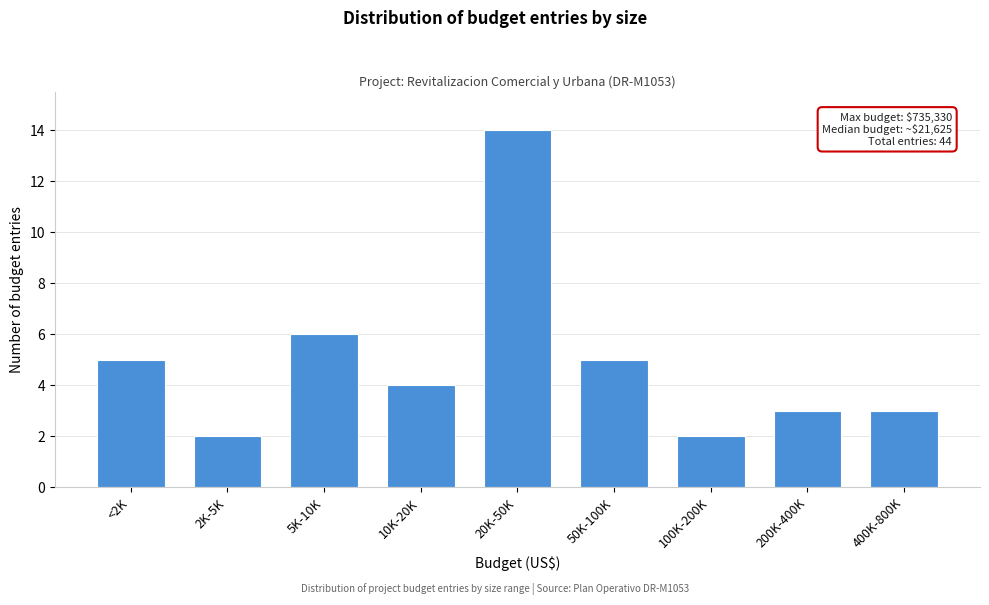

Reading left to right, transcribe all the data shown in this chart.

<2K=5	2K-5K=2	5K-10K=6	10K-20K=4	20K-50K=14	50K-100K=5	100K-200K=2	200K-400K=3	400K-800K=3